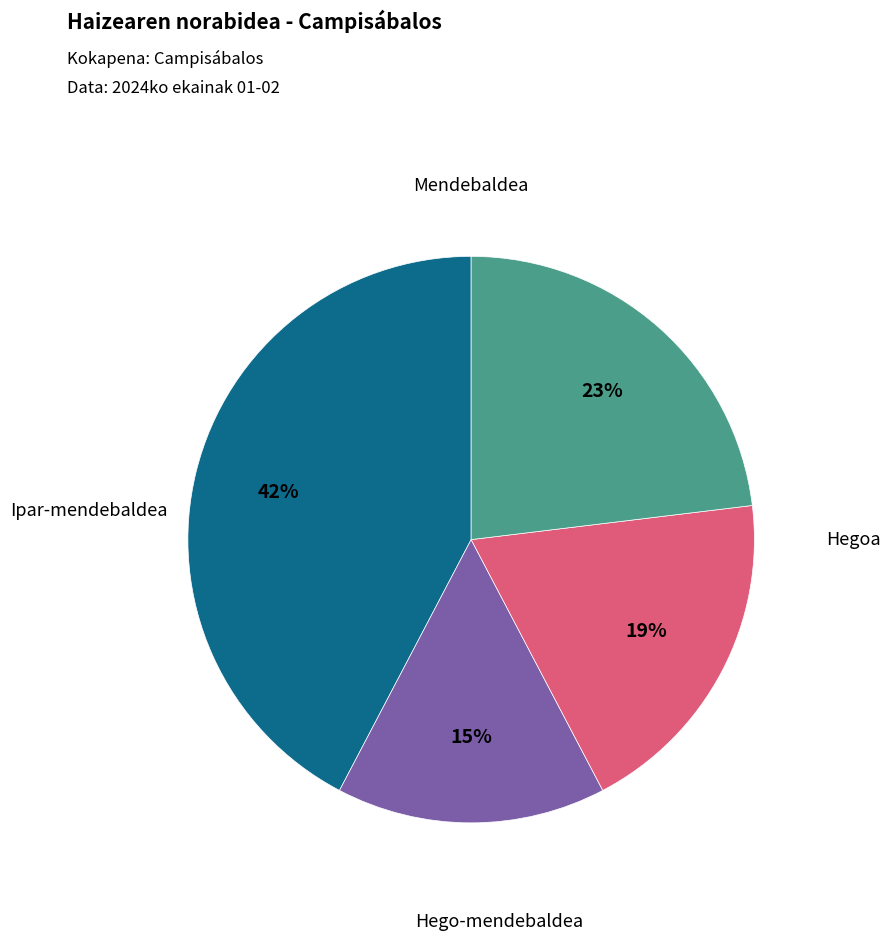

Do Hego-mendebaldea and Hegoa together represent more than half of the pie?

No